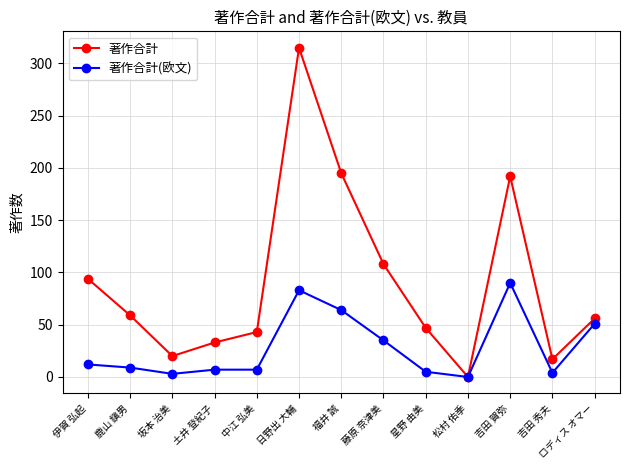

What is the approximate value of 著作合計 at 吉田 賀弥, to the nearest 10?

190